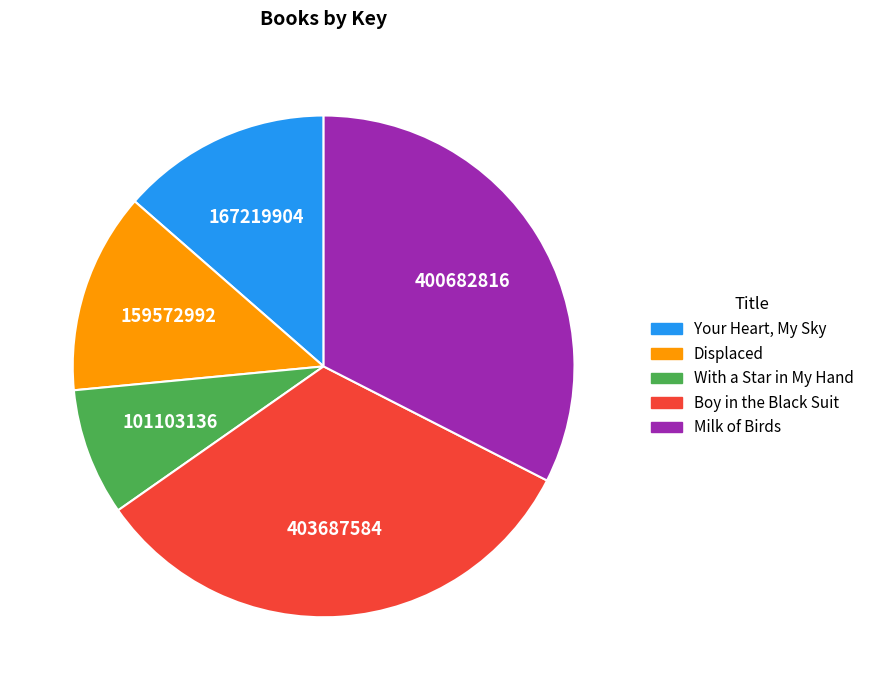

Rank the categories by value from lowest to highest.

With a Star in My Hand, Displaced, Your Heart, My Sky, Milk of Birds, Boy in the Black Suit